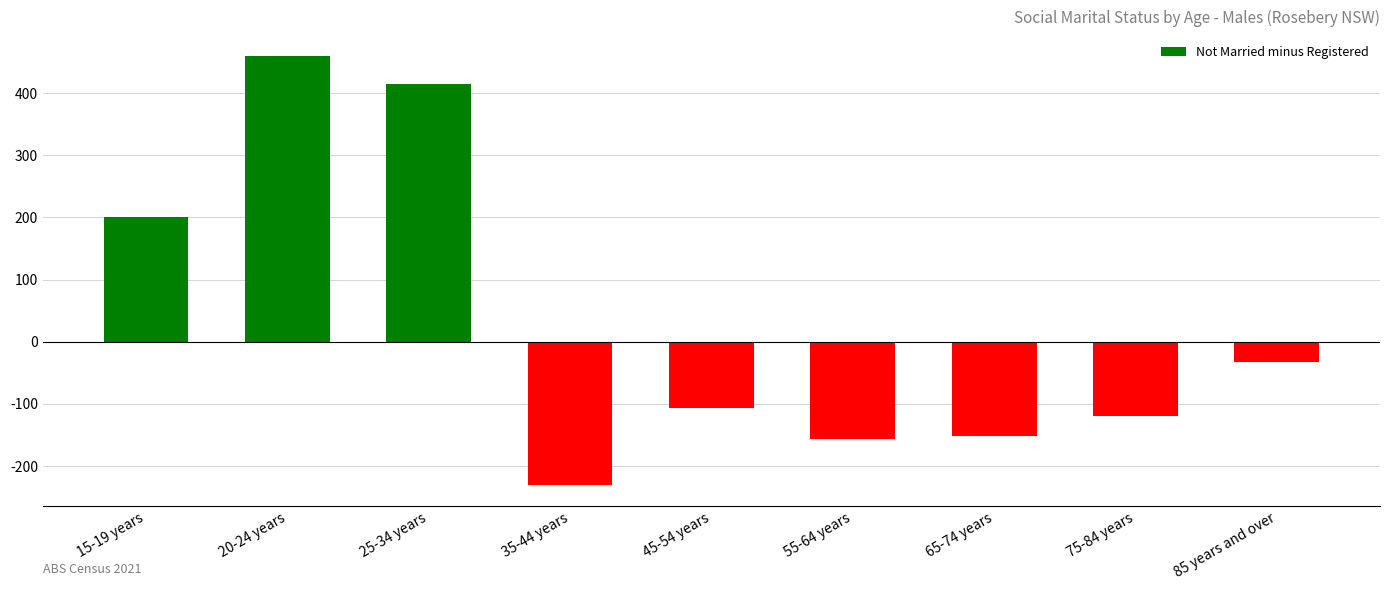

The chart shows a value of 415 at 25-34 years. True or false?

True